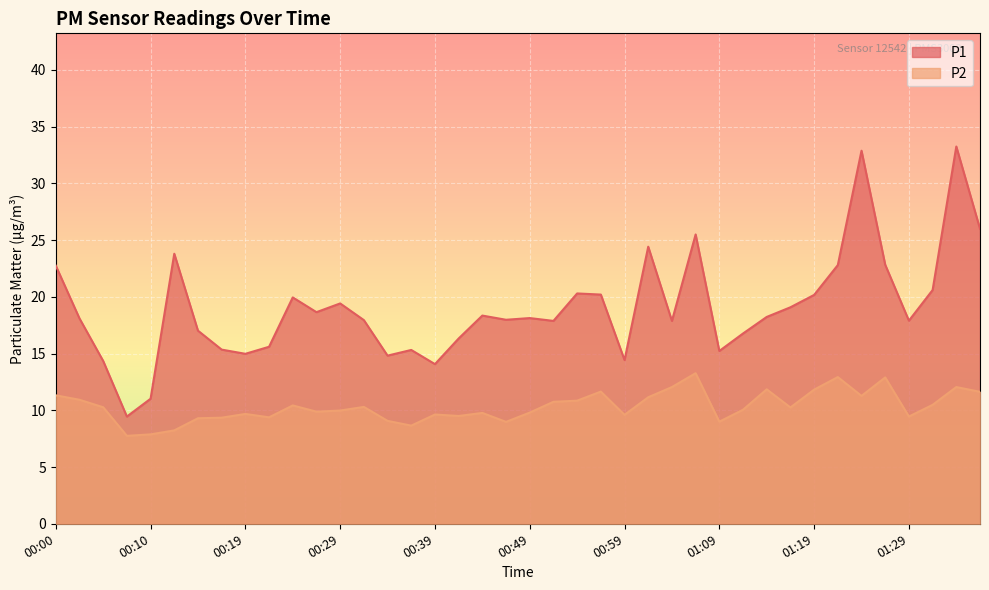

What is the sum of the P1 values at 01:16 and 01:14?

37.3